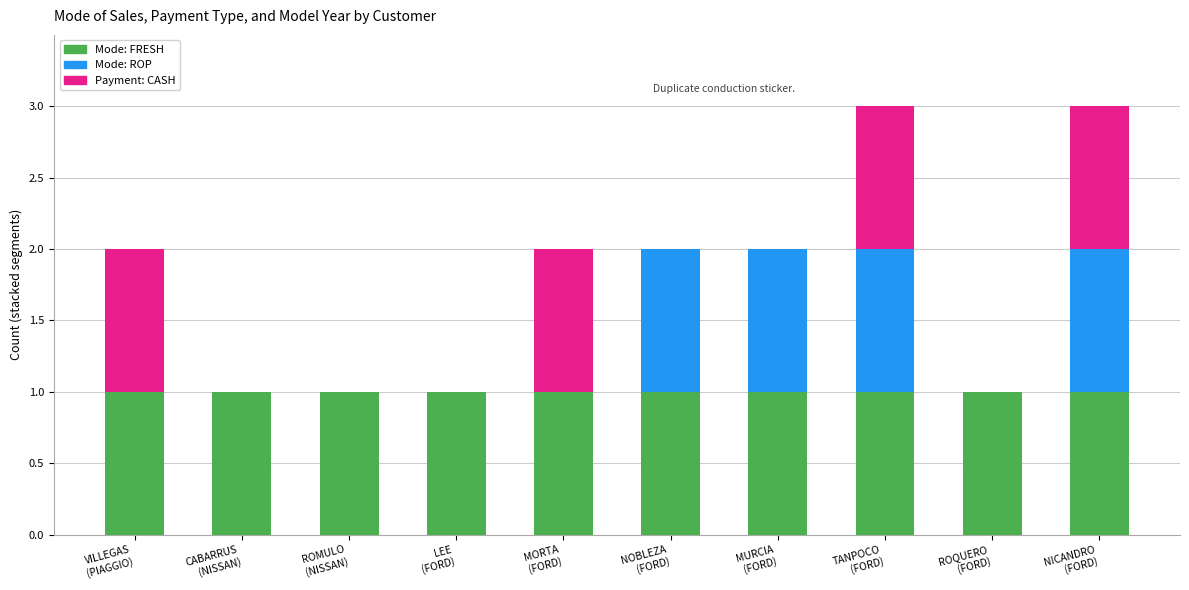

What is the sum of all Mode: FRESH values?

10